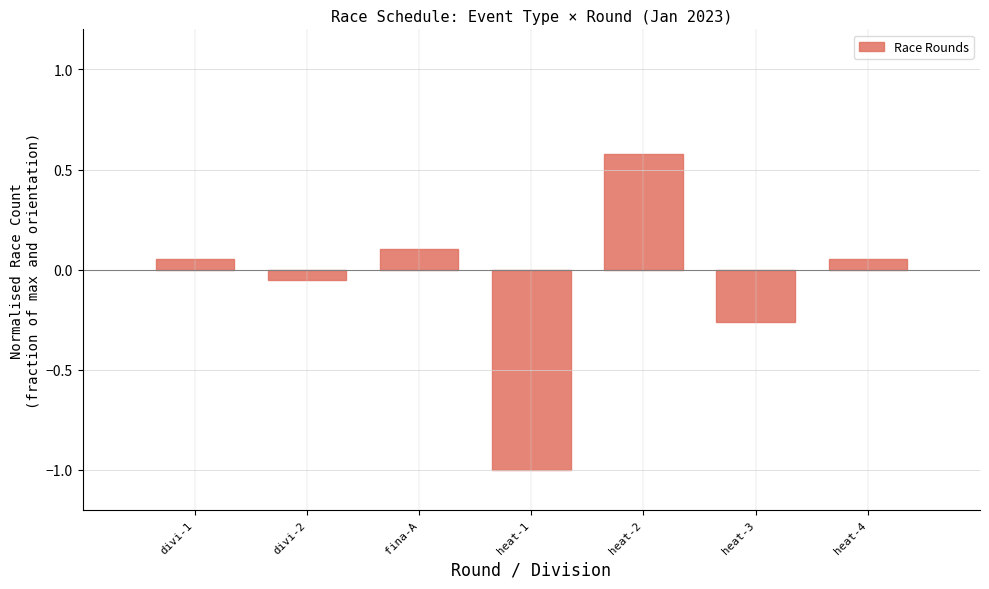

What is the label of the 6th bar from the left?

heat-3